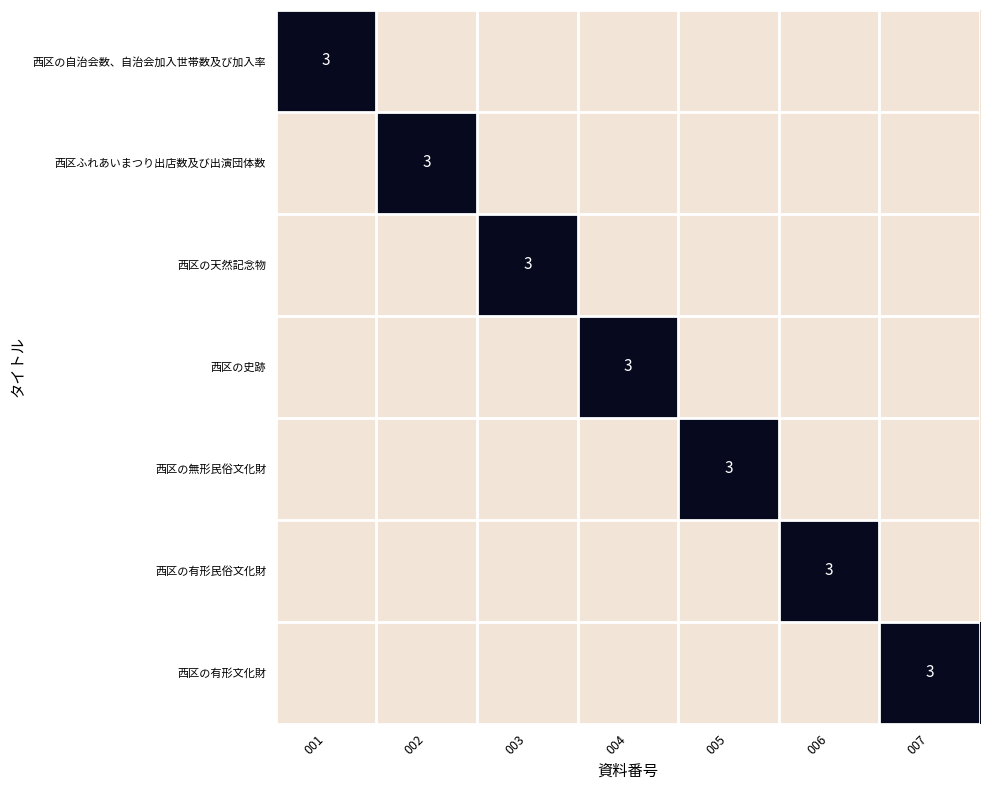

At how many categories does at least one series exceed 2?

7